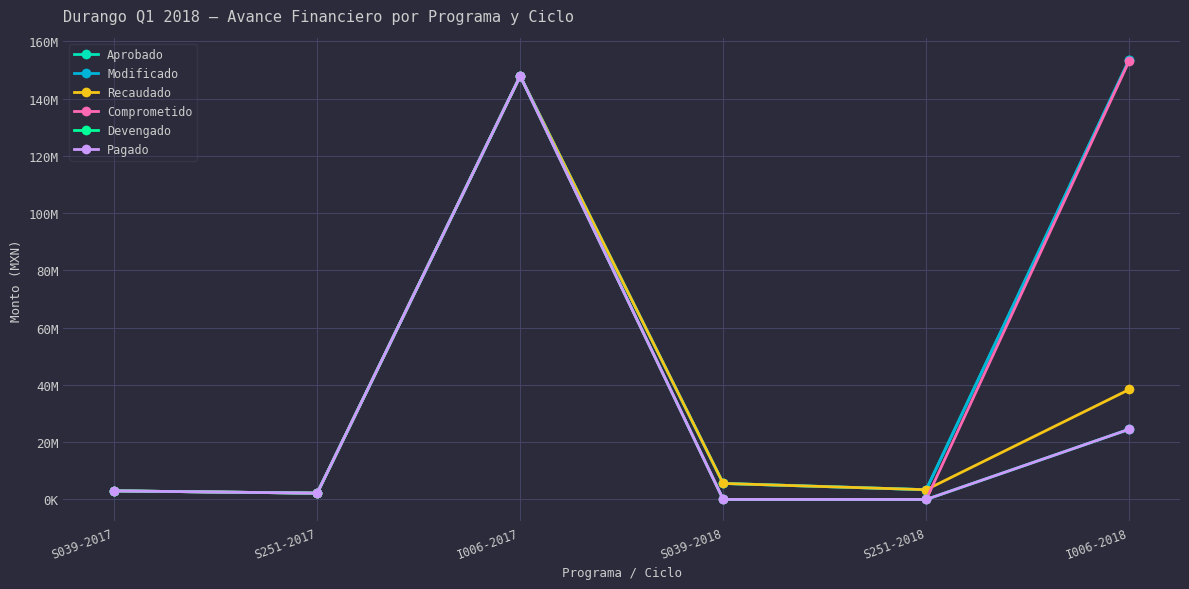

Which label corresponds to the smallest value in the chart?

S039-2018